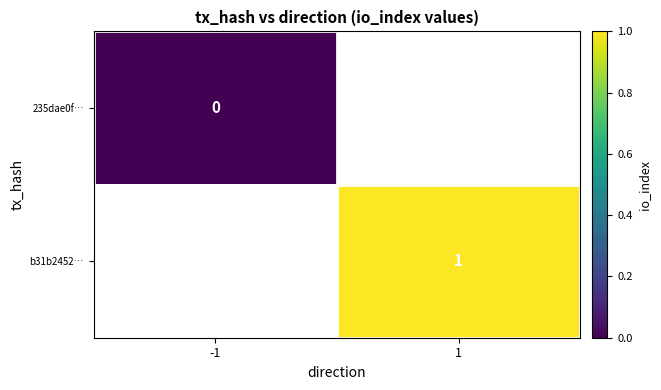

How many distinct data groups are displayed?

2